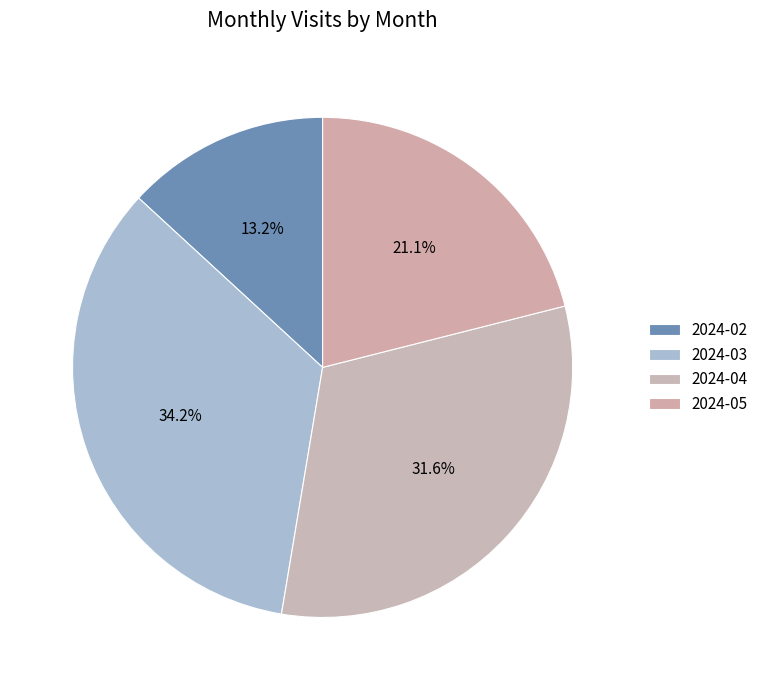

Is it true that 2024-05 is 16% of the pie?

False